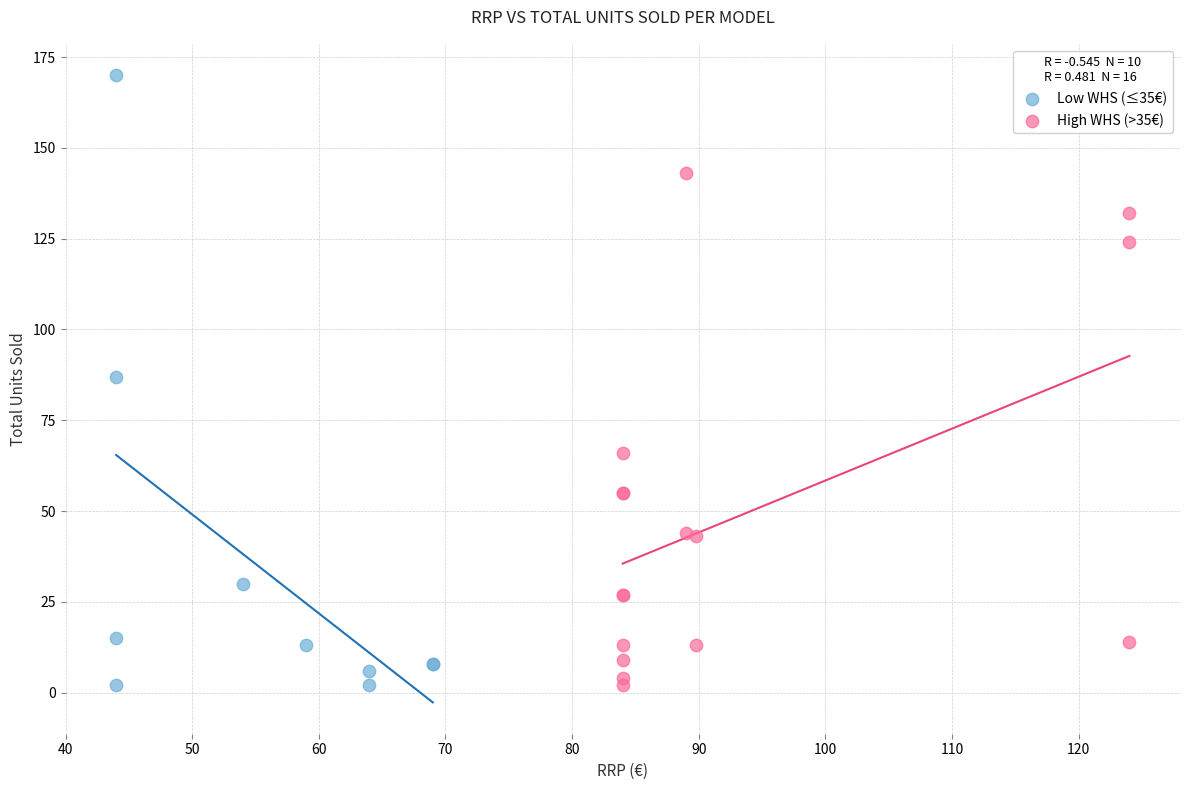

What are all the series names shown in the legend?

Low WHS (≤35€), High WHS (>35€)